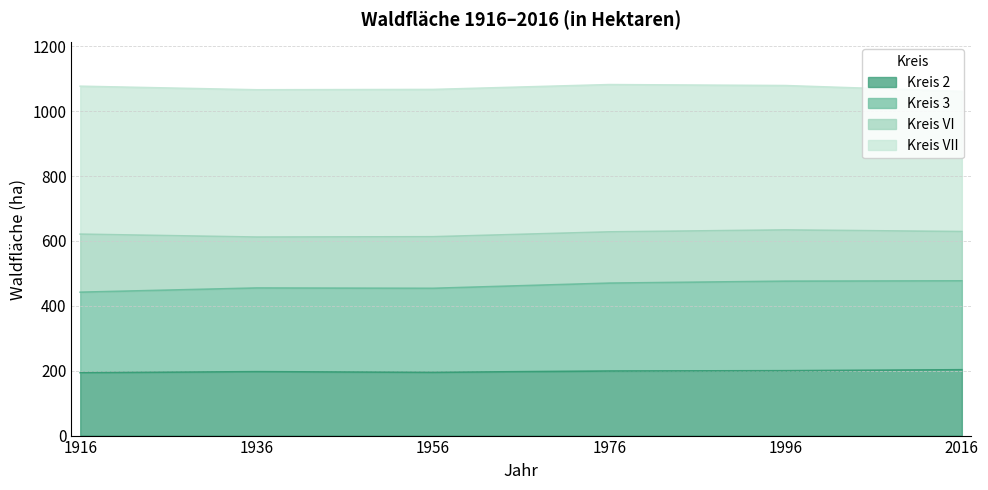

The value of Kreis 2 at 1996 is 43. True or false?

False